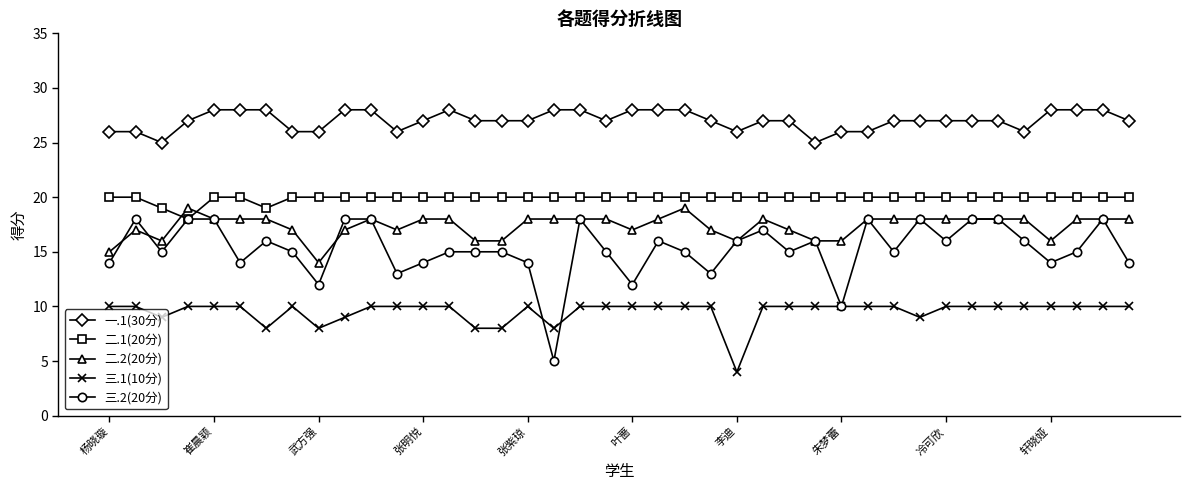

Does the chart display data point markers on the line(s)?

Yes